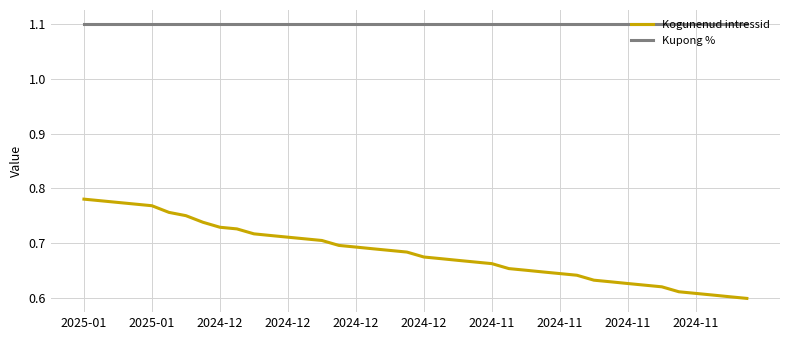

Which series has the largest total across all categories?

Kupong %